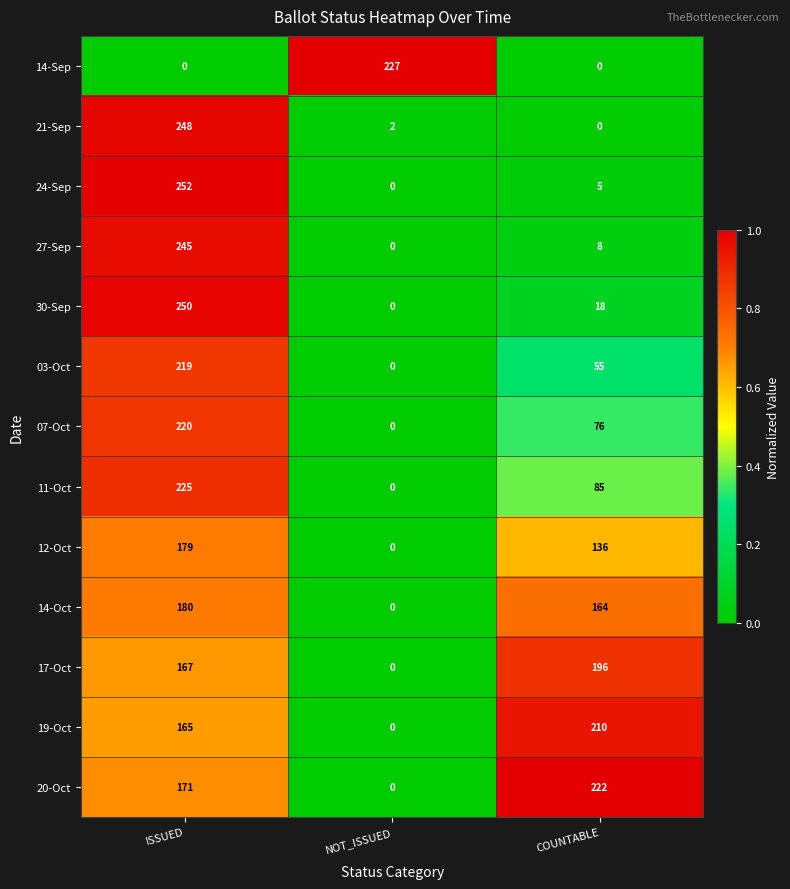

What is the difference between the highest and lowest values at NOT_ISSUED?

227